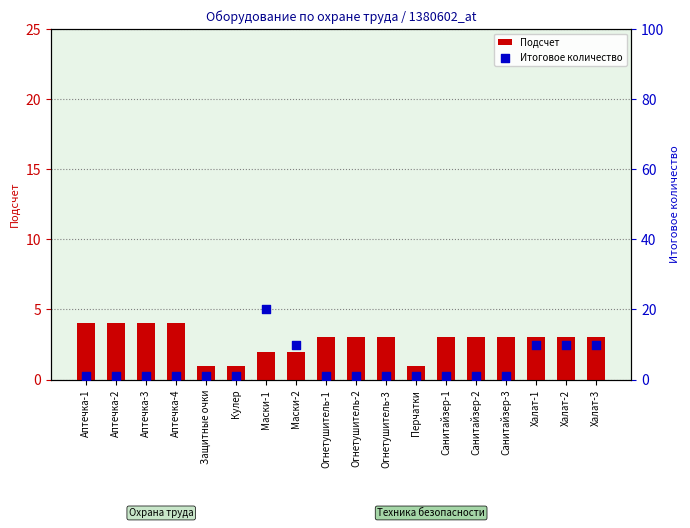

What are all the series names shown in the legend?

Подсчет, Итоговое количество